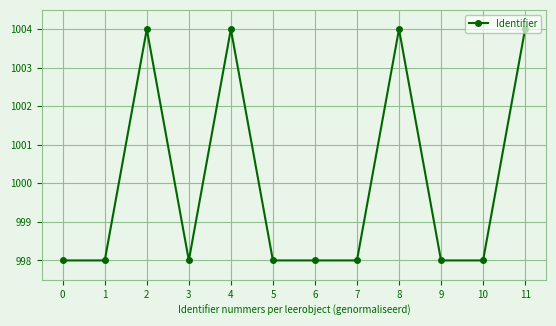

What is the smallest value displayed?

998.0